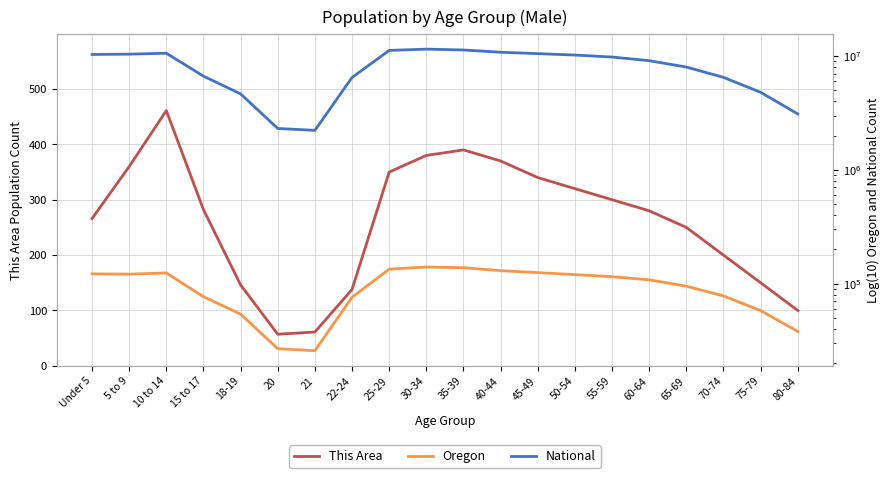

Reading left to right, list all the values displayed in this chart.

This Area: Under 5=266	5 to 9=360	10 to 14=461	15 to 17=282	18-19=146	20=57	21=61	22-24=138	25-29=350	30-34=380	35-39=390	40-44=370	45-49=340	50-54=320	55-59=300	60-64=280	65-69=250	70-74=200	75-79=150	80-84=100
Oregon: Under 5=121828	5 to 9=121159	10 to 14=124118	15 to 17=76739	18-19=53938	20=26793	21=25744	22-24=75924	25-29=134000	30-34=140000	35-39=138000	40-44=130000	45-49=125000	50-54=120000	55-59=115000	60-64=108000	65-69=95000	70-74=78000	75-79=58000	80-84=38000
National: Under 5=10319427	5 to 9=10389638	10 to 14=10579862	15 to 17=6656209	18-19=4647457	20=2308319	21=2223198	22-24=6482659	25-29=11200000	30-34=11500000	35-39=11300000	40-44=10800000	45-49=10500000	50-54=10200000	55-59=9800000	60-64=9100000	65-69=8000000	70-74=6500000	75-79=4800000	80-84=3100000